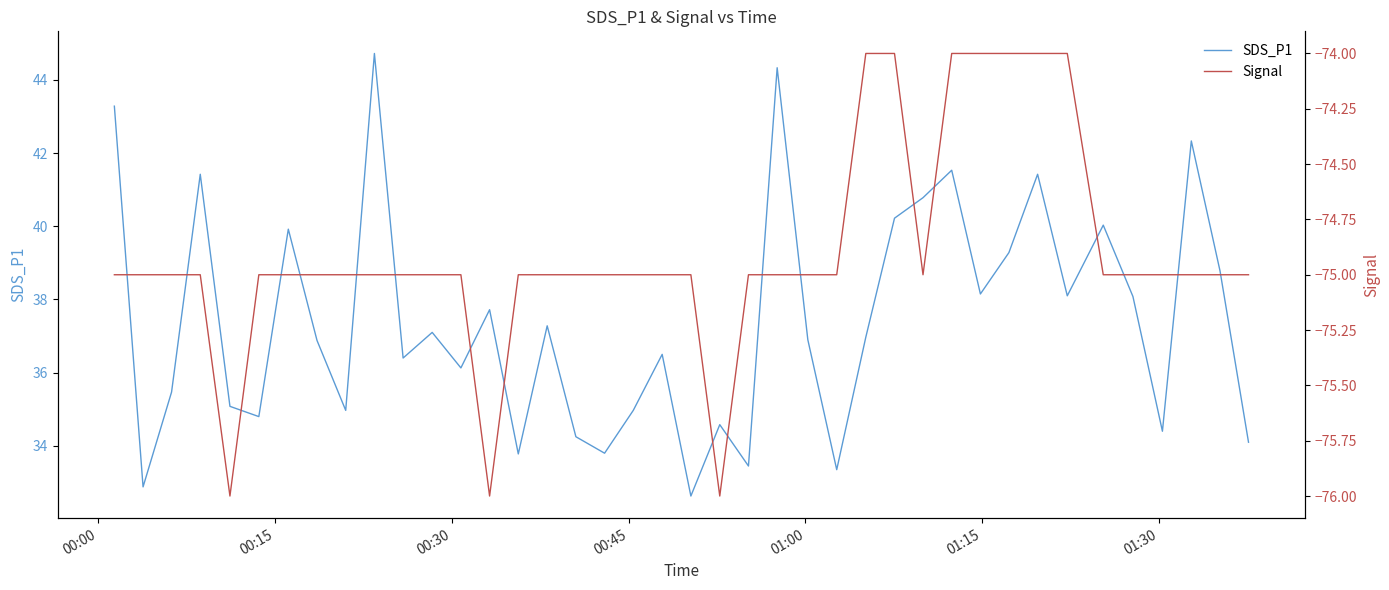

True or false: SDS_P1 and Signal intersect in this chart.

False